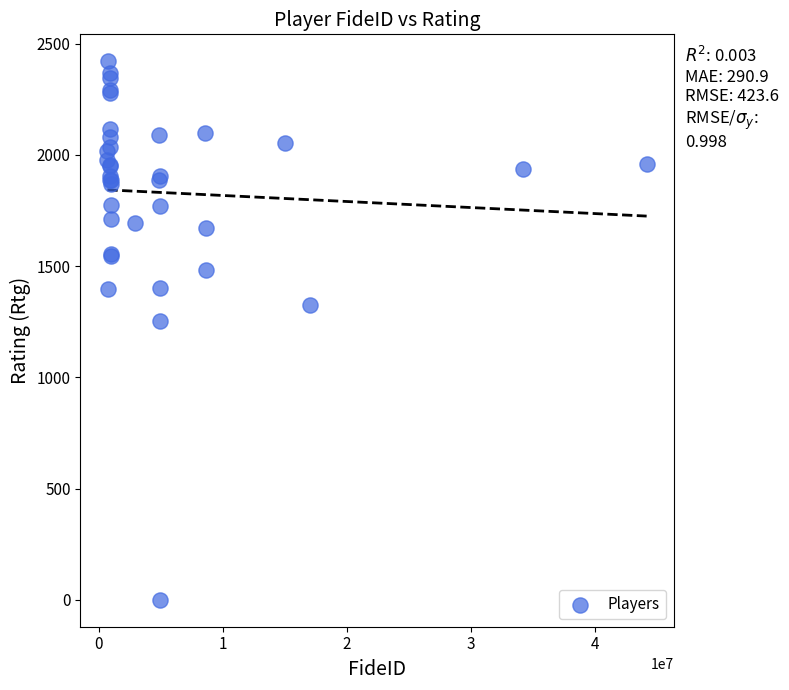

What Y value in the scatter plot is closest to 1210?

1252